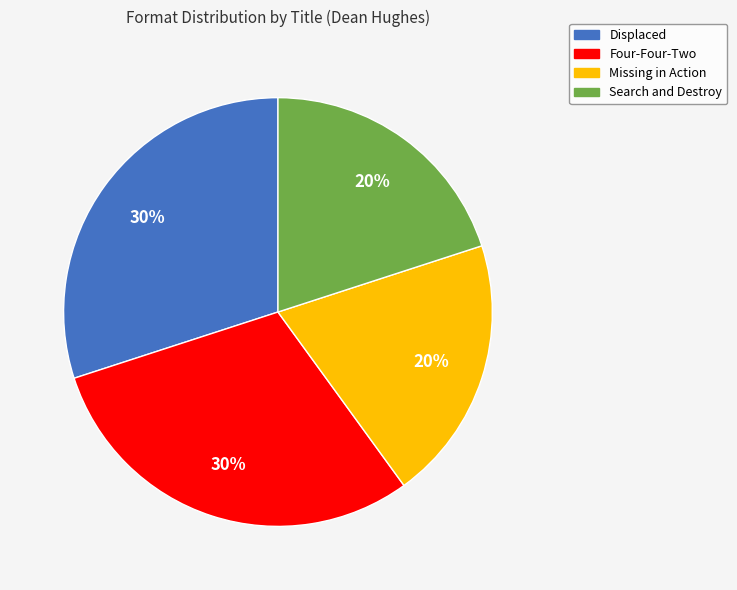

Does Missing in Action represent more than half of the total?

No